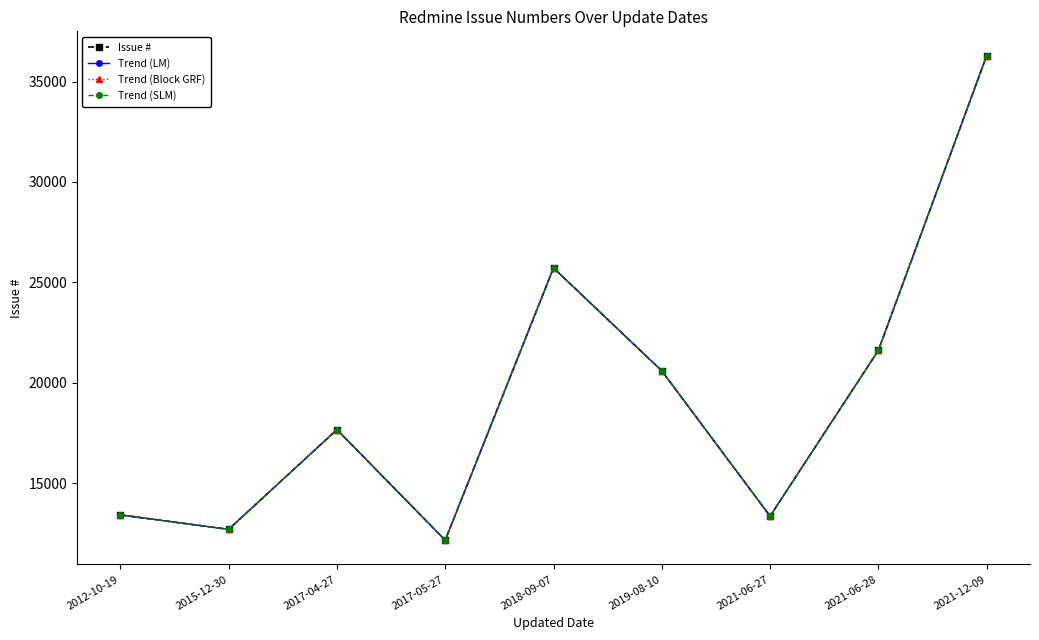

Which series changed the most between 2015-12-30 and 2021-12-09?

Issue #